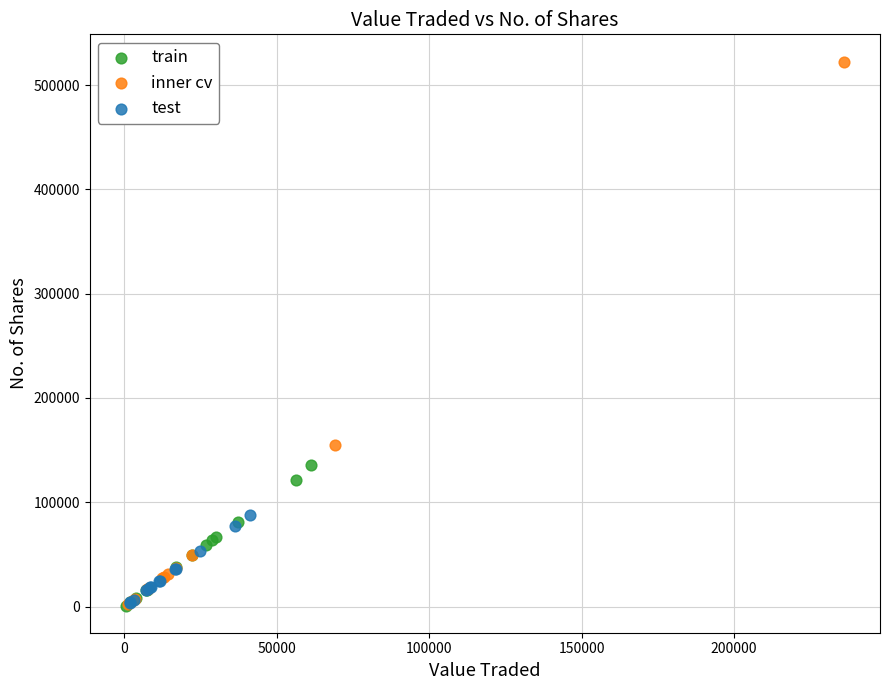

Which series has the widest spread of Y values?

inner cv